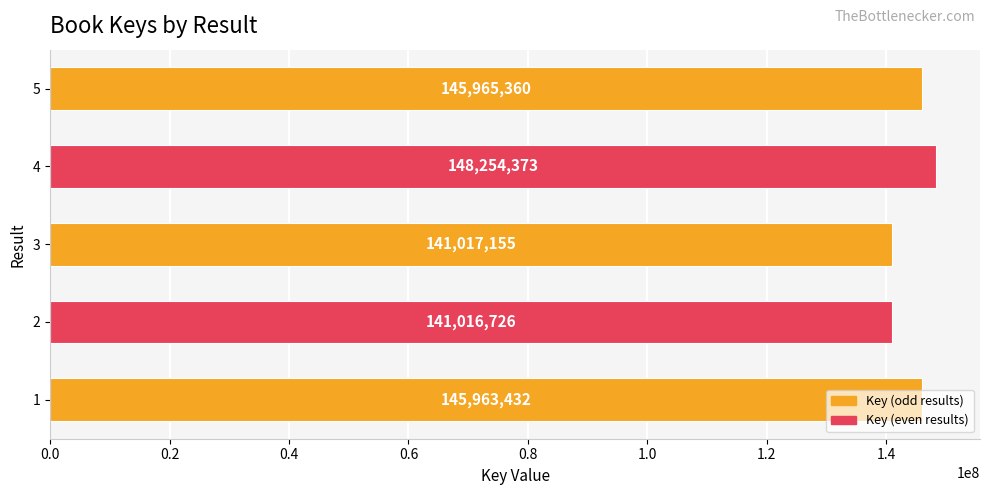

The chart shows a value of 90503743 at 2. True or false?

False